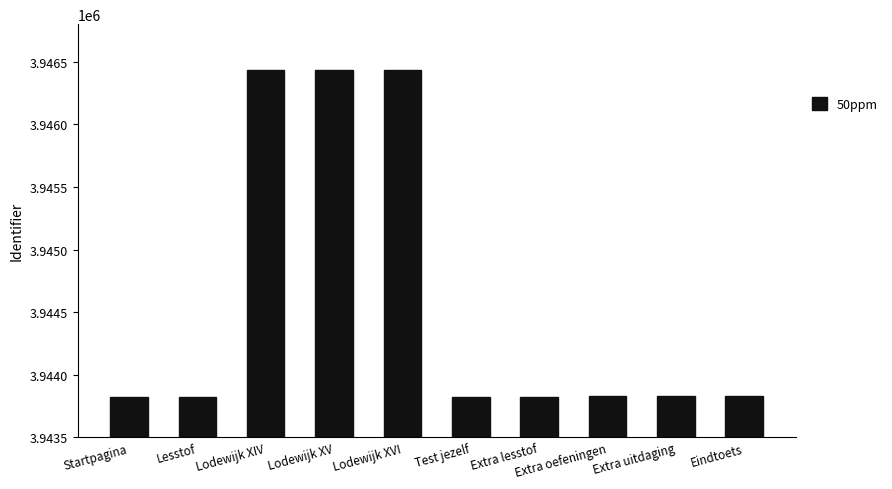

Does the chart contain any negative values?

No